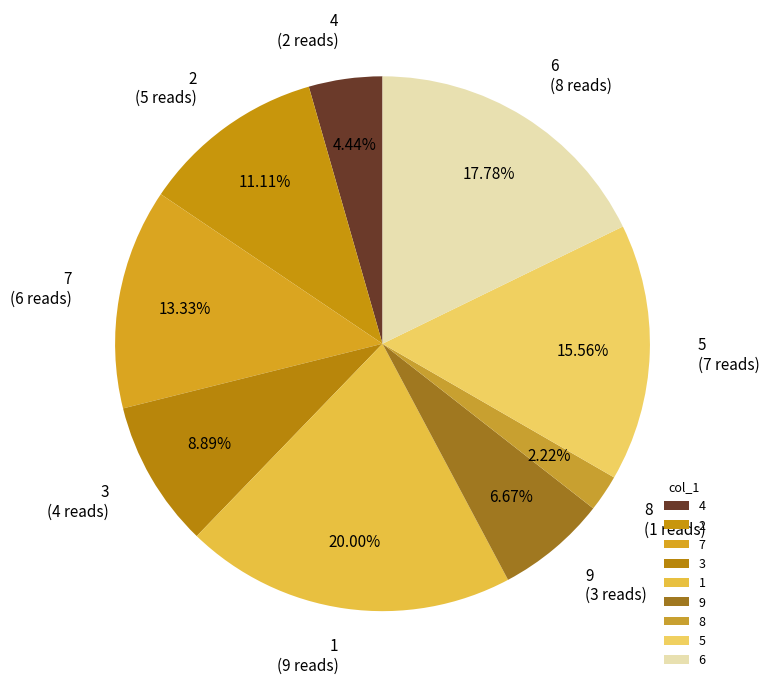

Do 9 (3 reads) and 7 (6 reads) together represent more than half of the pie?

No